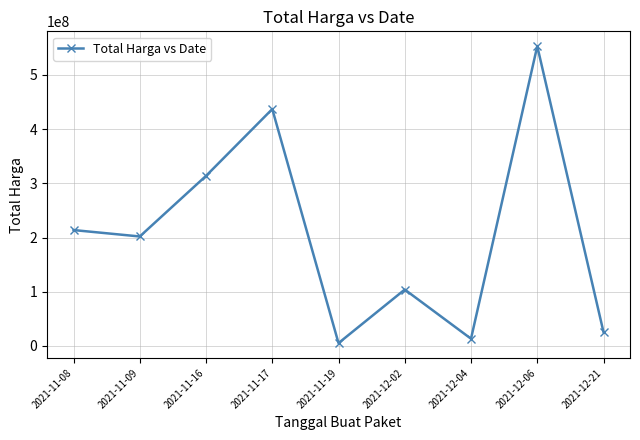

Rank the categories by value from highest to lowest.

2021-12-06, 2021-11-17, 2021-11-16, 2021-11-08, 2021-11-09, 2021-12-02, 2021-12-21, 2021-12-04, 2021-11-19